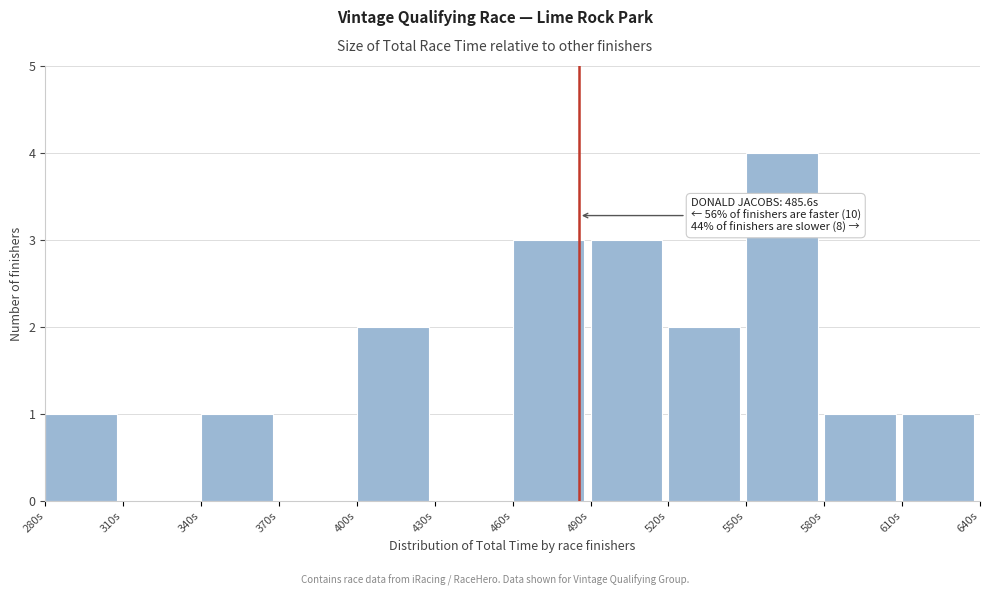

Which range on the x-axis has the tallest bar?

550 to 580